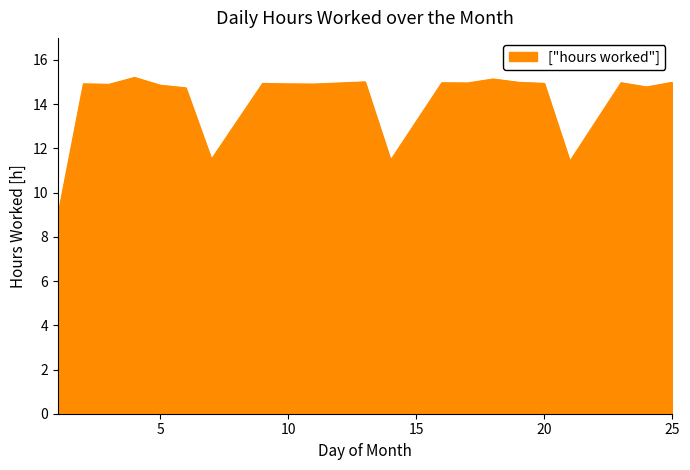

What is the greatest value displayed?

15.2